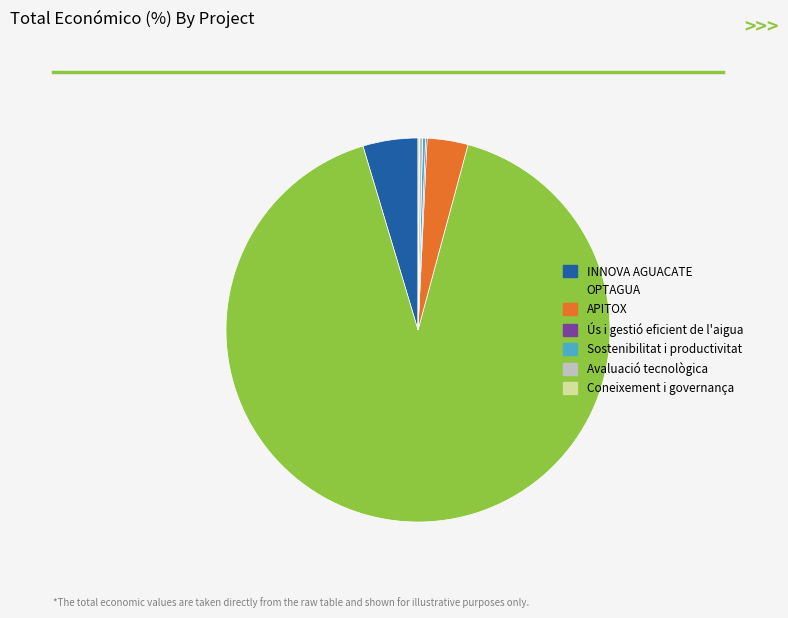

Is INNOVA AGUACATE the majority of the pie?

No